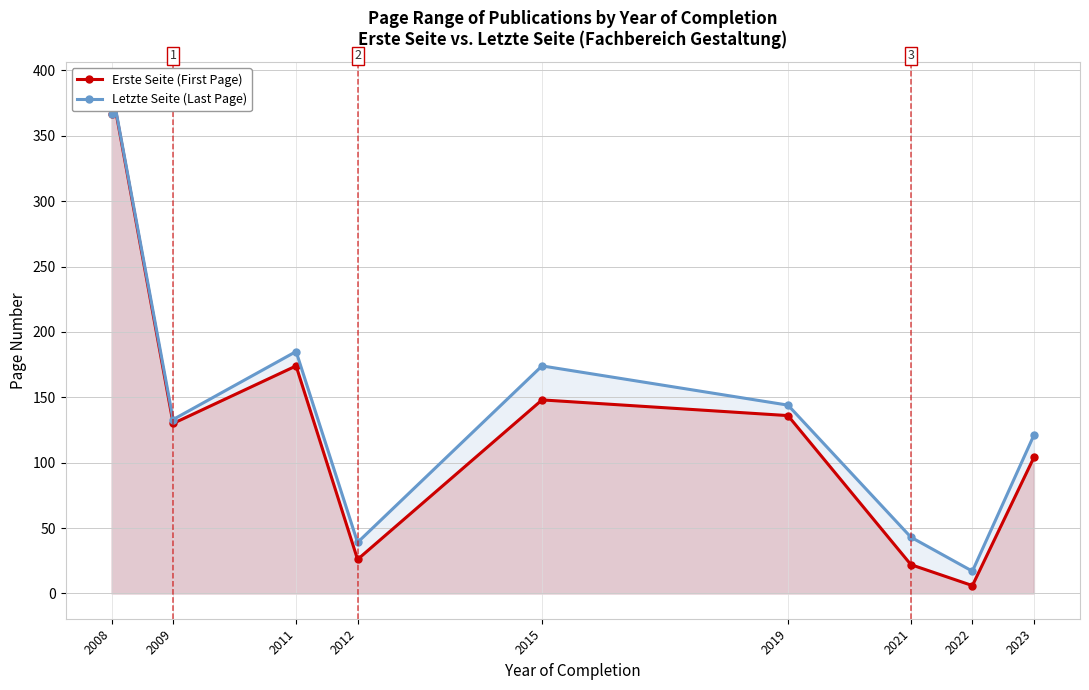

What are all the series names shown in the legend?

Erste Seite (First Page), Letzte Seite (Last Page)